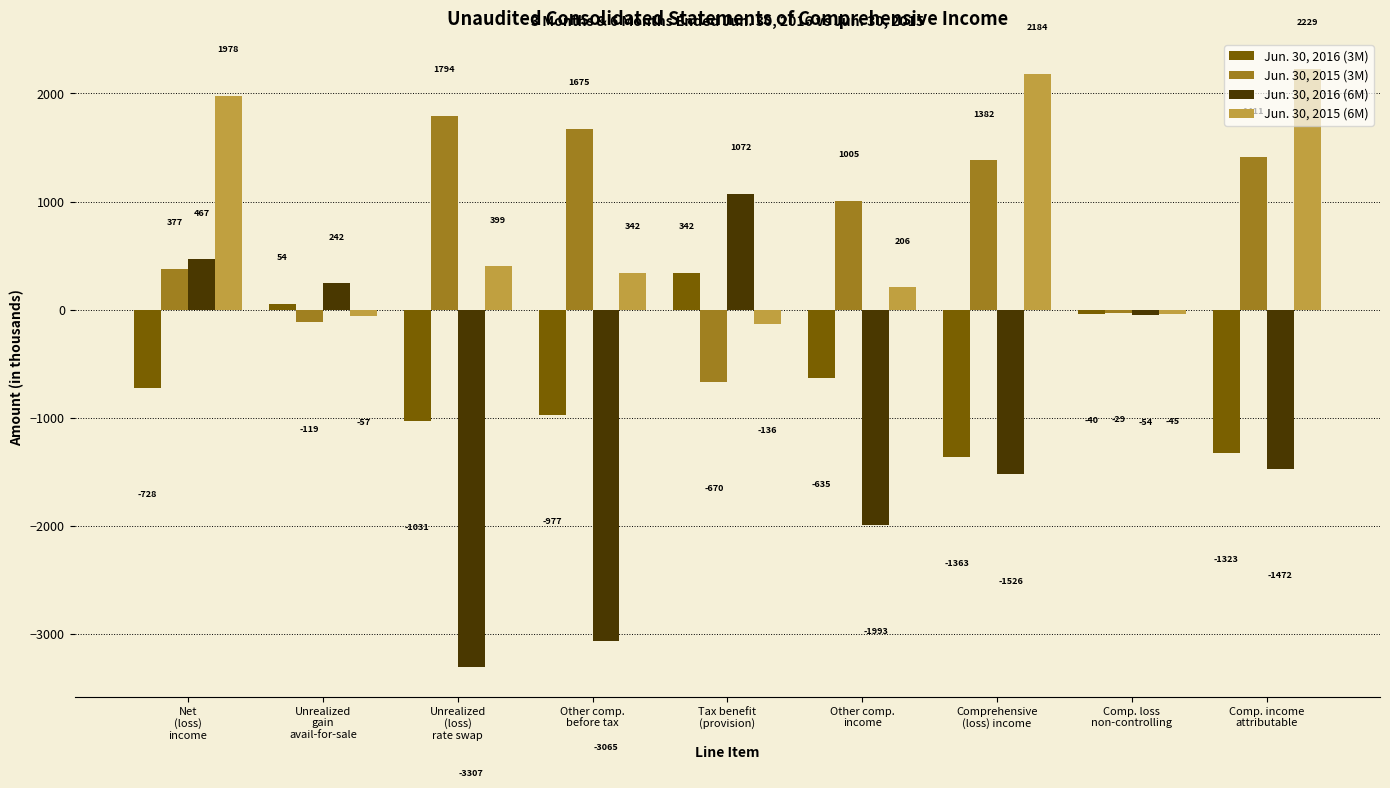

At which label does Jun. 30, 2016 (3M) first exceed -728?

Unrealized
gain
avail-for-sale